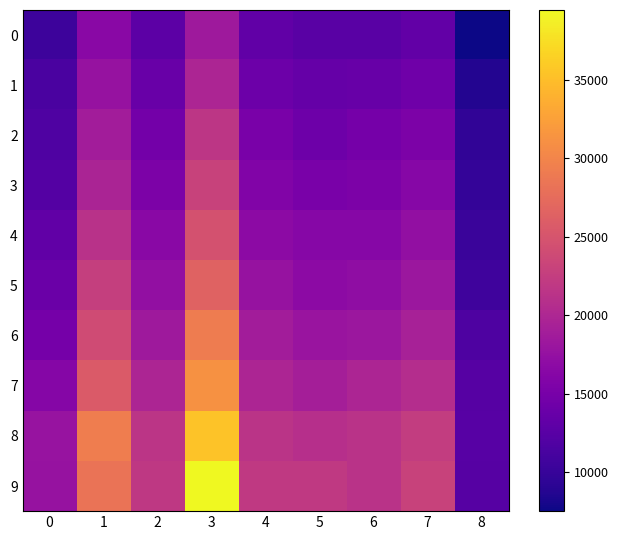

Reading right to left, list all the values displayed in this chart.

0: 8=7526	7=13368	6=12570	5=12623	4=13235	3=18468	2=12845	1=16553	0=10456
1: 8=8664	7=14298	6=13709	5=13537	4=14071	3=19833	2=13761	1=17743	0=11447
2: 8=9586	7=15417	6=14778	5=14213	4=15144	3=21675	2=14659	1=18749	0=11813
3: 8=9826	7=16260	6=15382	5=15203	4=15788	3=23084	2=15410	1=19688	0=12188
4: 8=10183	7=17350	6=16302	5=16279	4=16775	3=24725	2=16584	1=21122	0=13244
5: 8=10637	7=18188	6=17058	5=16808	4=17703	3=26594	2=17362	1=22679	0=13961
6: 8=11676	7=19262	6=18238	5=17885	4=18749	3=29179	2=18490	1=24047	0=14838
7: 8=12380	7=20663	6=19821	5=19036	4=19750	3=31157	2=19852	1=25714	0=16194
8: 8=12474	7=22369	6=21341	5=20948	4=21461	3=35420	2=21564	1=29271	0=17765
9: 8=12330	7=23000	6=21358	5=22022	4=22049	3=39436	2=21968	1=28312	0=17644